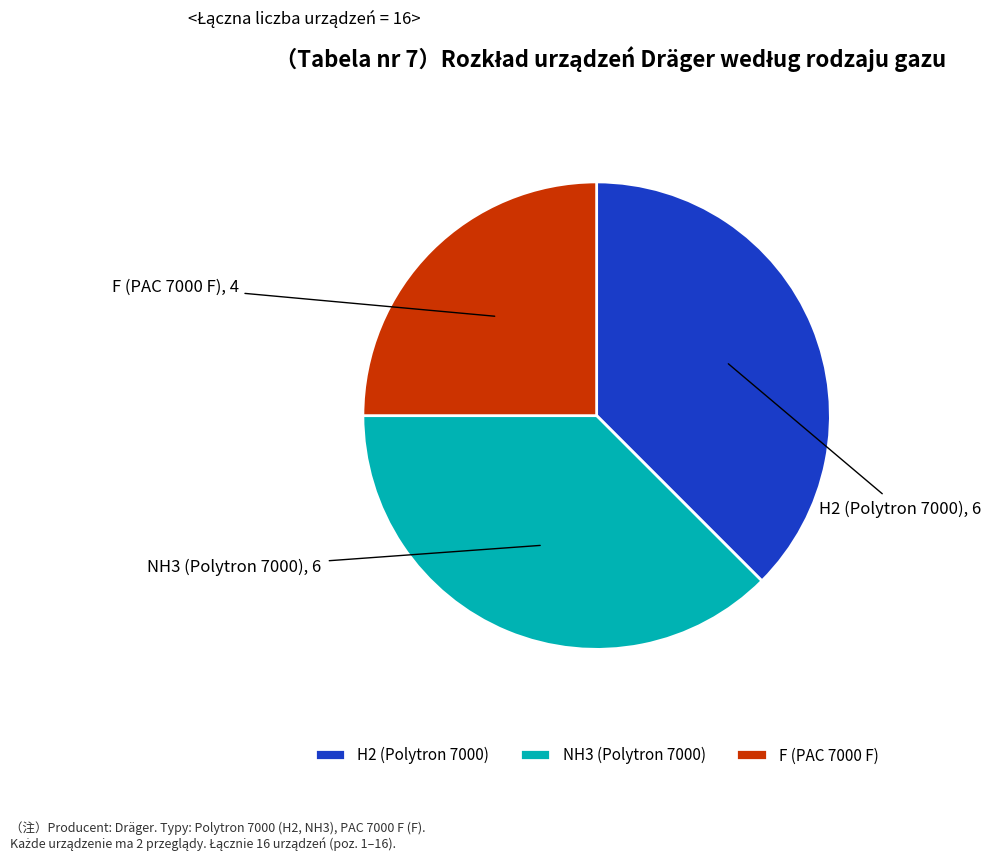

Approximately how many times larger is the value at F (PAC 7000 F) compared to NH3 (Polytron 7000)?

0.7